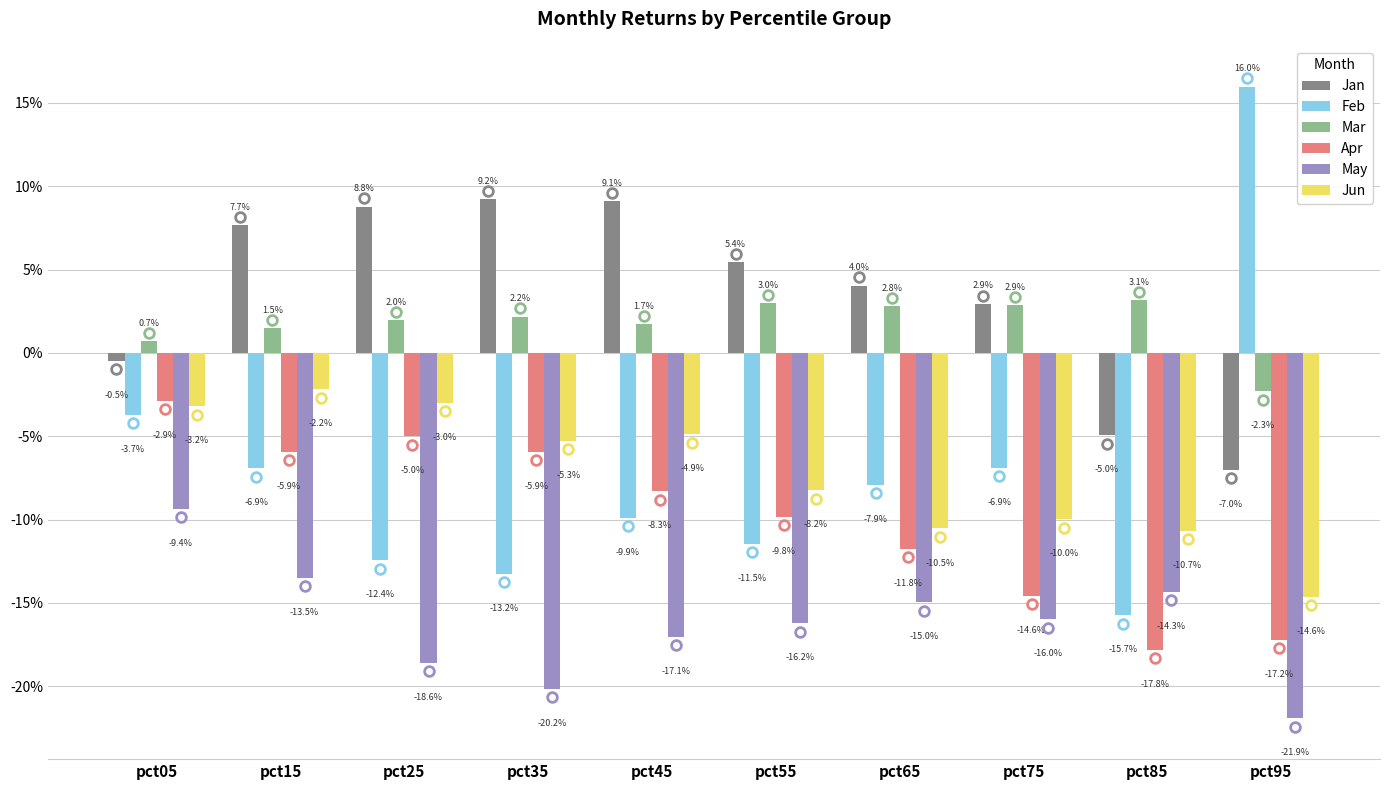

What are all the series names shown in the legend?

Jan, Feb, Mar, Apr, May, Jun